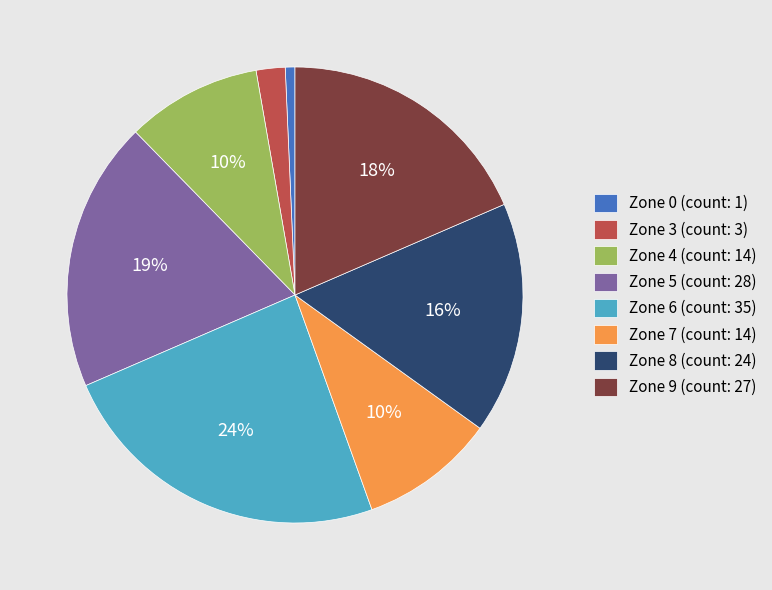

To the nearest percent, what is the average slice percentage?

12%